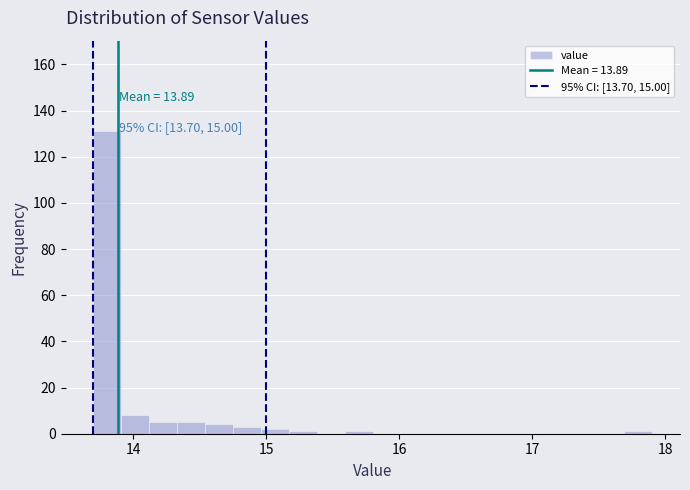

Read against the x-axis, roughly where is the centre of the tallest bar?

13.8